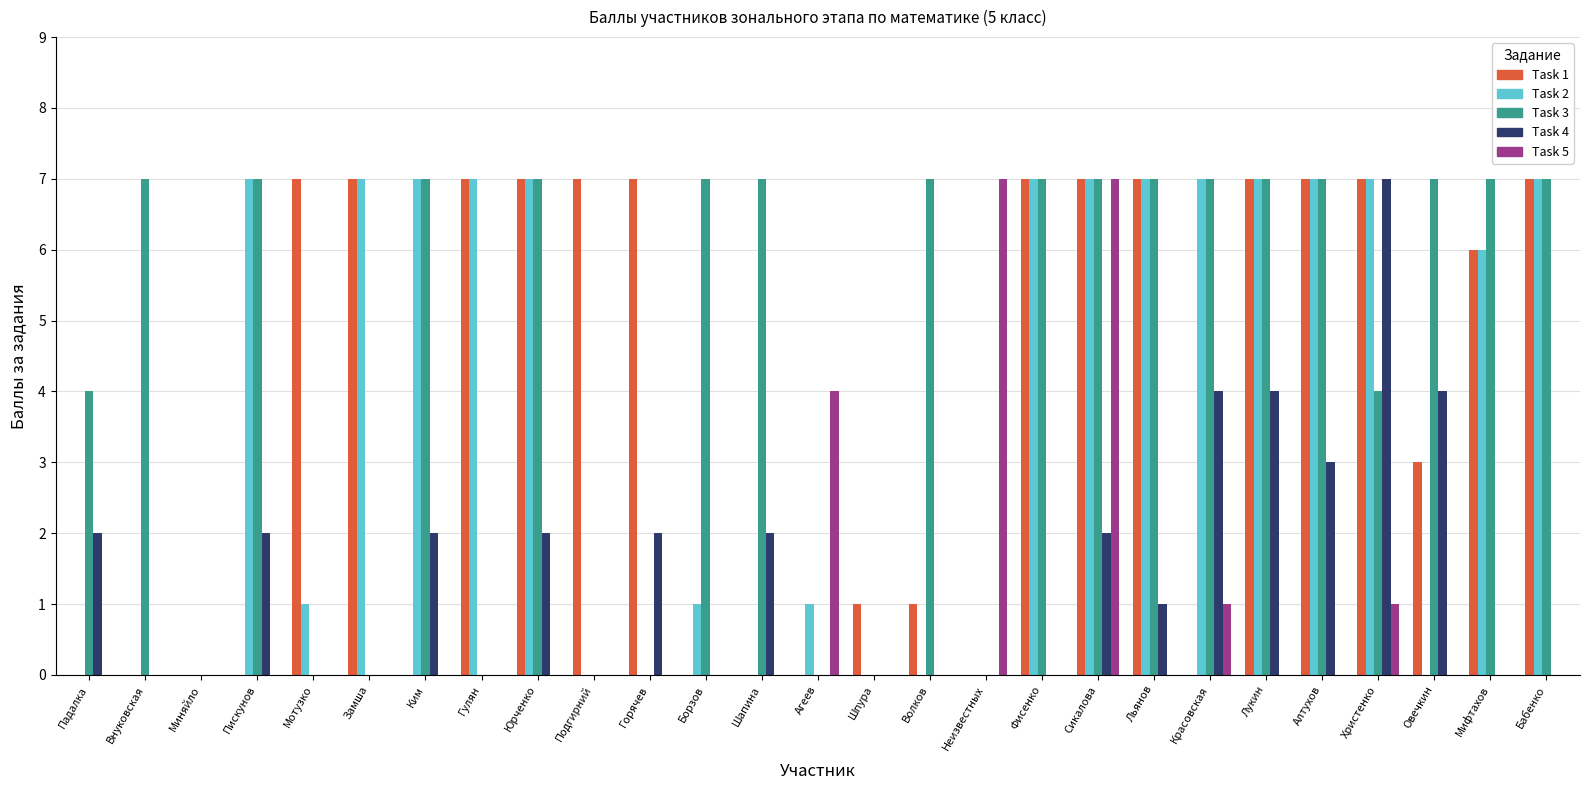

What are all the series names shown in the legend?

Task 1, Task 2, Task 3, Task 4, Task 5